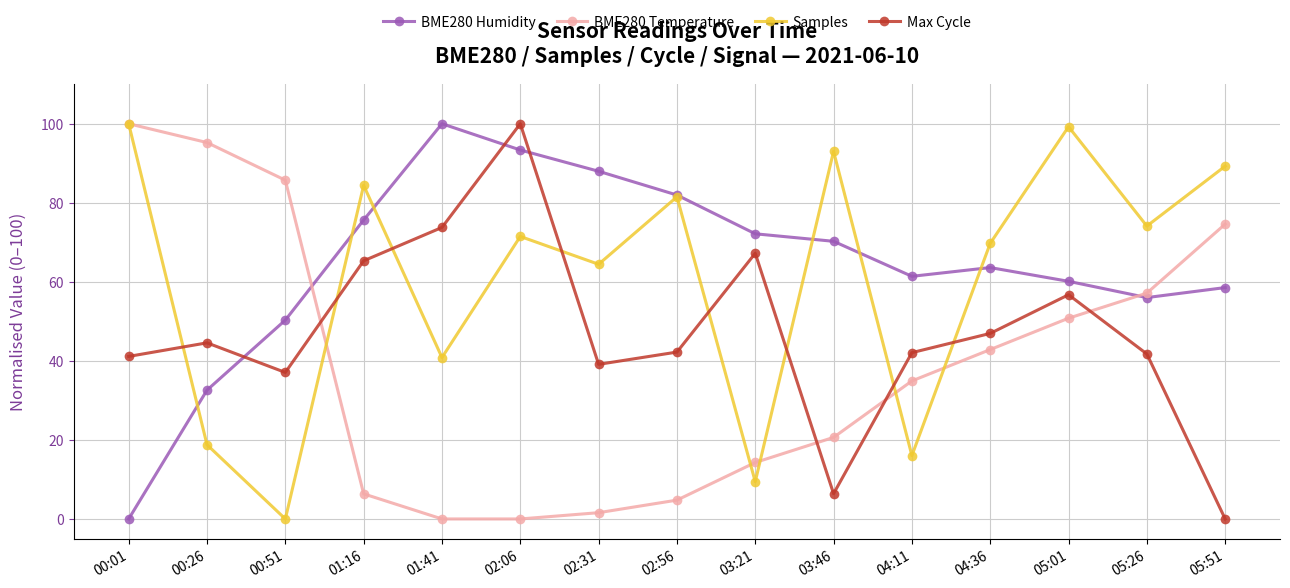

At which category does Max Cycle reach its first local peak?

00:26